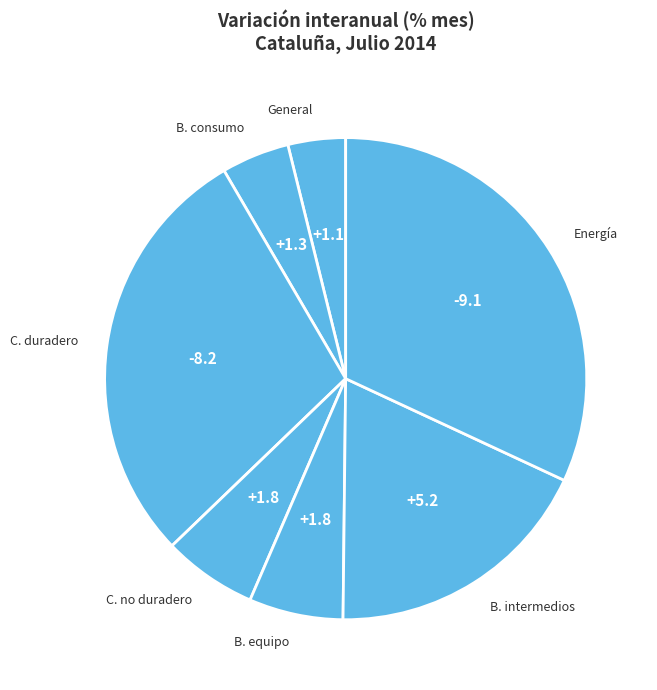

Count the number of slices in the pie.

7